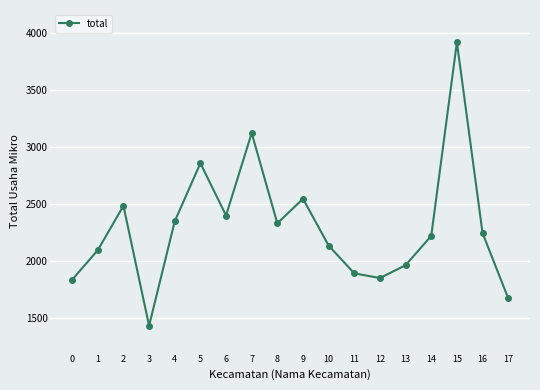

What is the change in value from 3 to 4?

+917